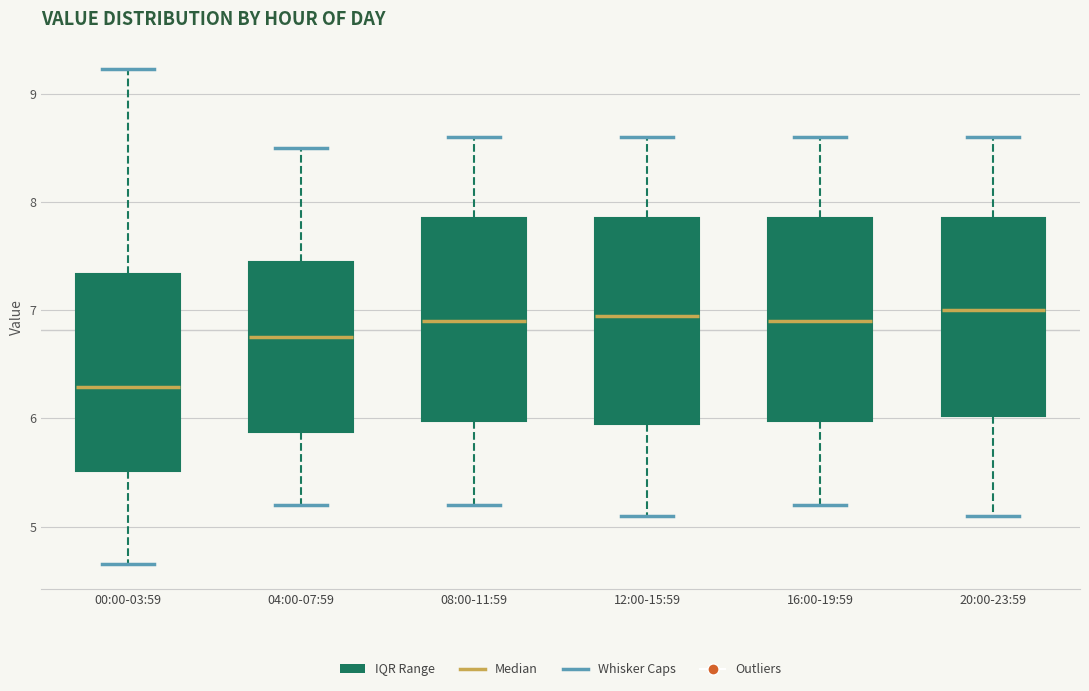

Reading left to right, transcribe this box plot: for each box, give where its median line is, the range the box spans, and where its two whiskers end, as read against the y-axis. The values are not printed on the chart, so give them approximately, as read against the axis.

00:00-03:59: median 6.3, box 5.5 to 7.3, whiskers 4.7 to 9.2
04:00-07:59: median 6.8, box 5.9 to 7.5, whiskers 5.2 to 8.5
08:00-11:59: median 6.9, box 6.0 to 7.9, whiskers 5.2 to 8.6
12:00-15:59: median 7.0, box 6.0 to 7.9, whiskers 5.1 to 8.6
16:00-19:59: median 6.9, box 6.0 to 7.9, whiskers 5.2 to 8.6
20:00-23:59: median 7.0, box 6.0 to 7.9, whiskers 5.1 to 8.6